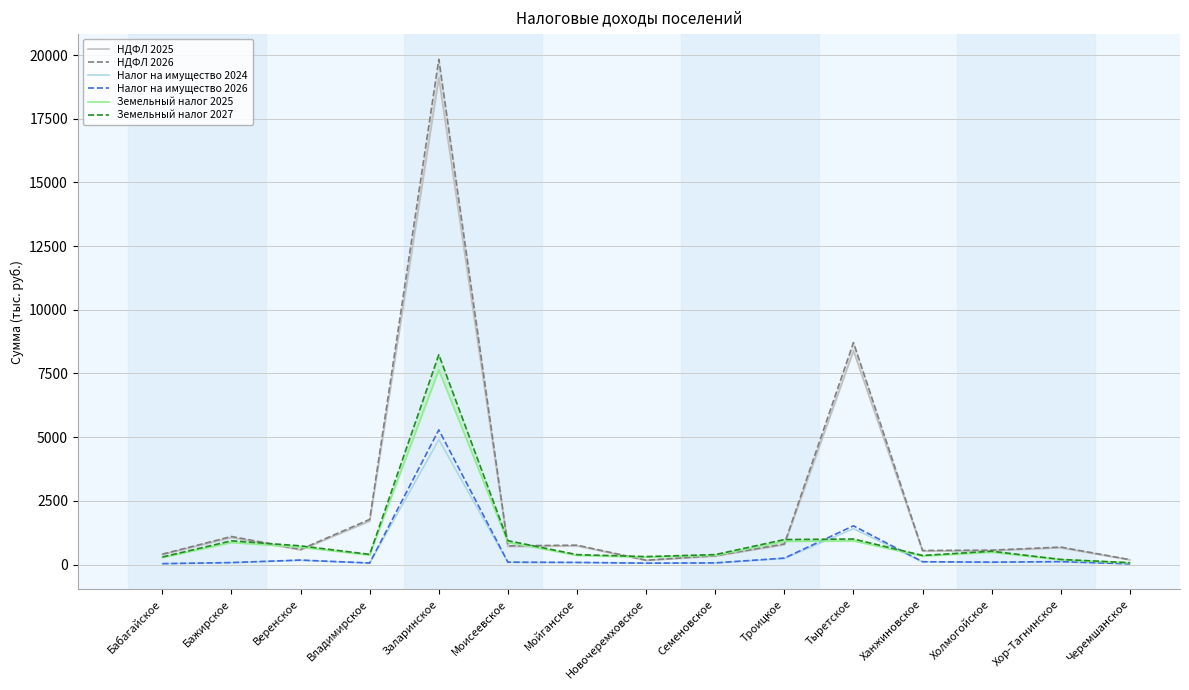

True or false: НДФЛ 2025 has a value of 2626.3 at Владимирское.

False